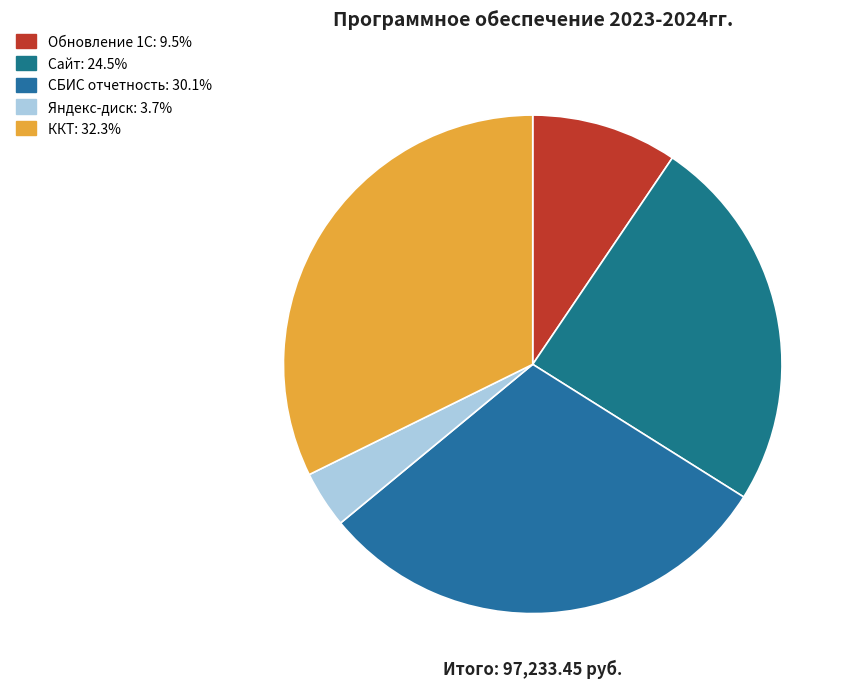

What percentage is the СБИС отчетность slice, to the nearest percent?

30%